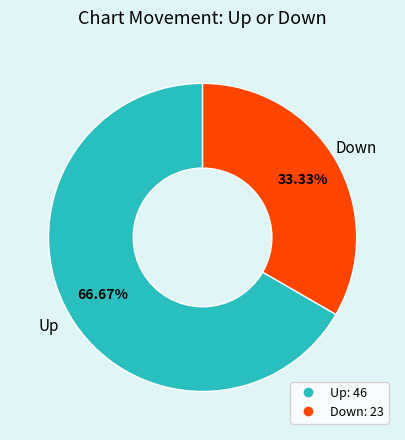

Is there a majority slice in this chart?

Yes